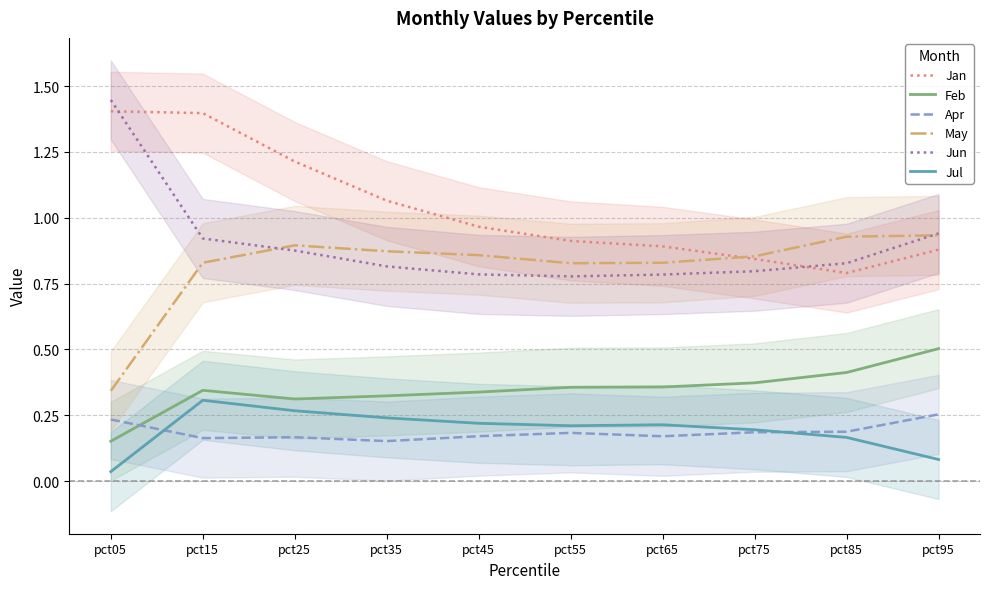

Which series has the widest spread of values?

Jun